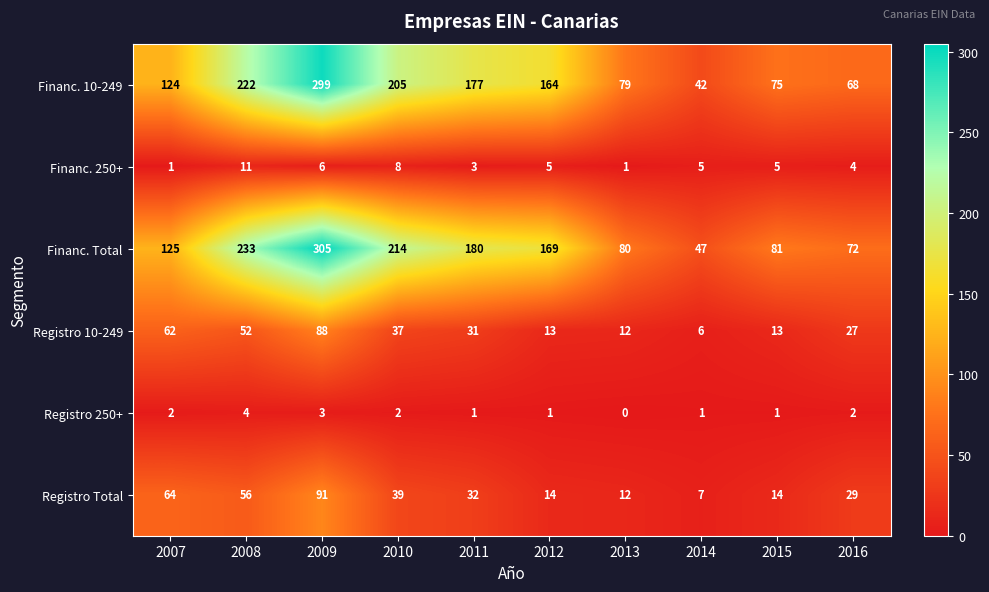

At which category is the sum across all series the highest?

2009